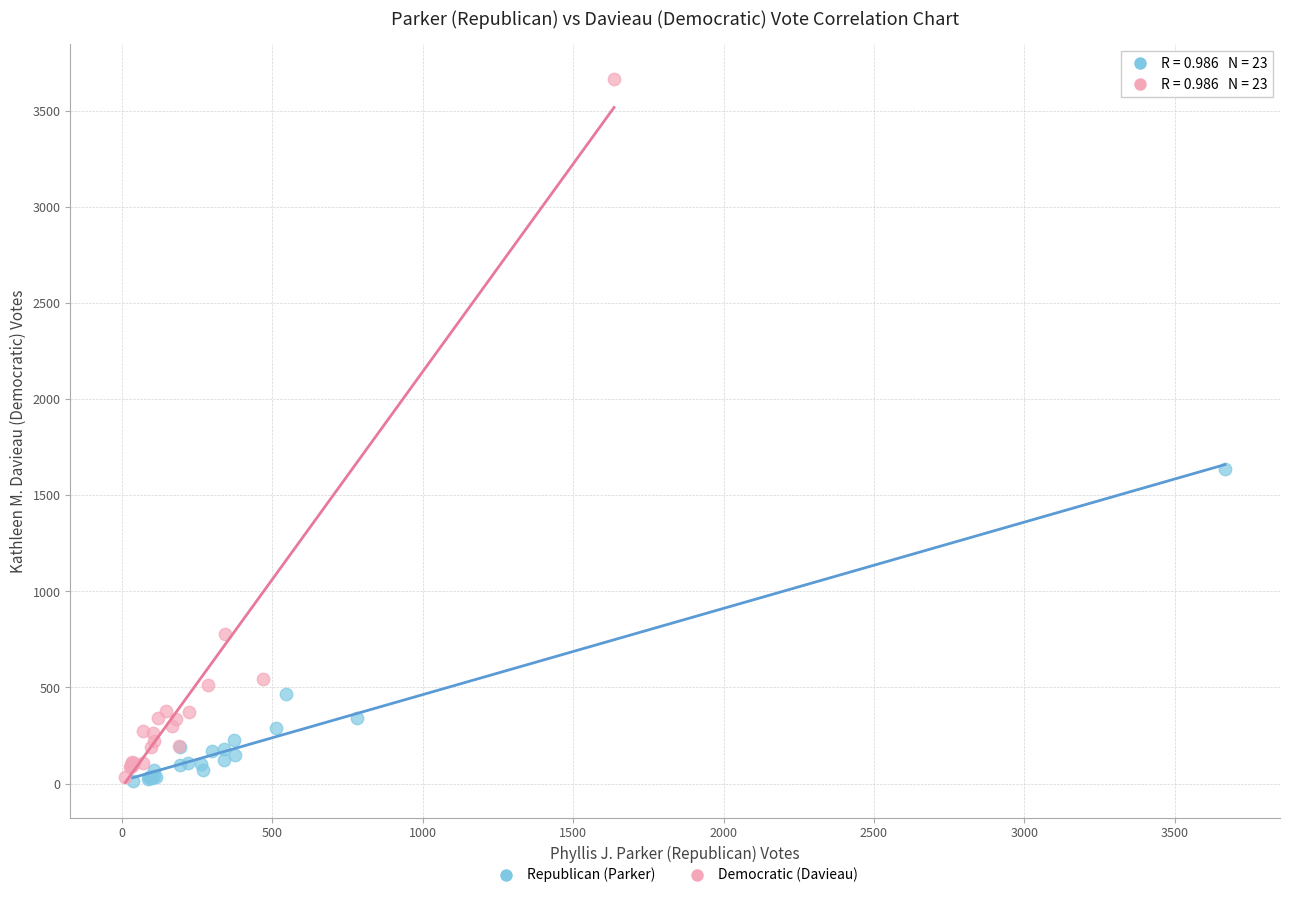

Which series has the largest Y range (max minus min)?

Democratic (Davieau)